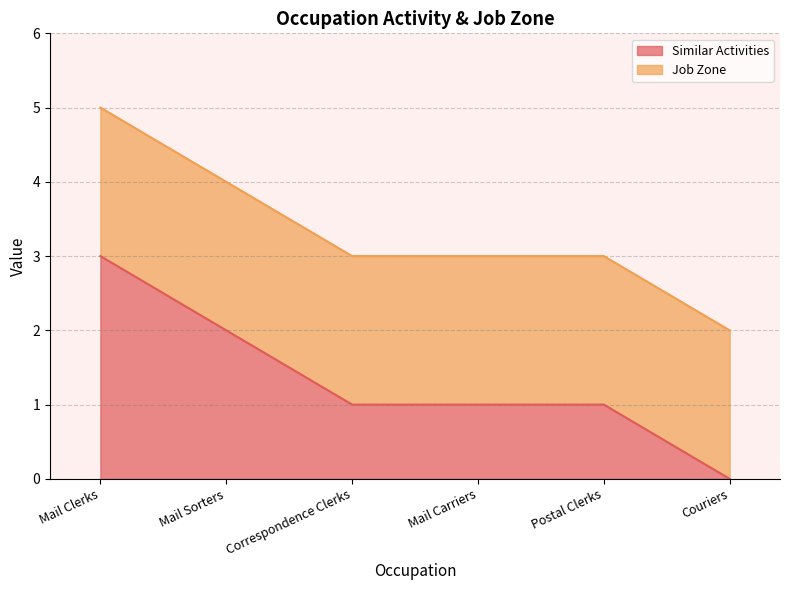

Is it true that the value at Postal Clerks is 1?

True